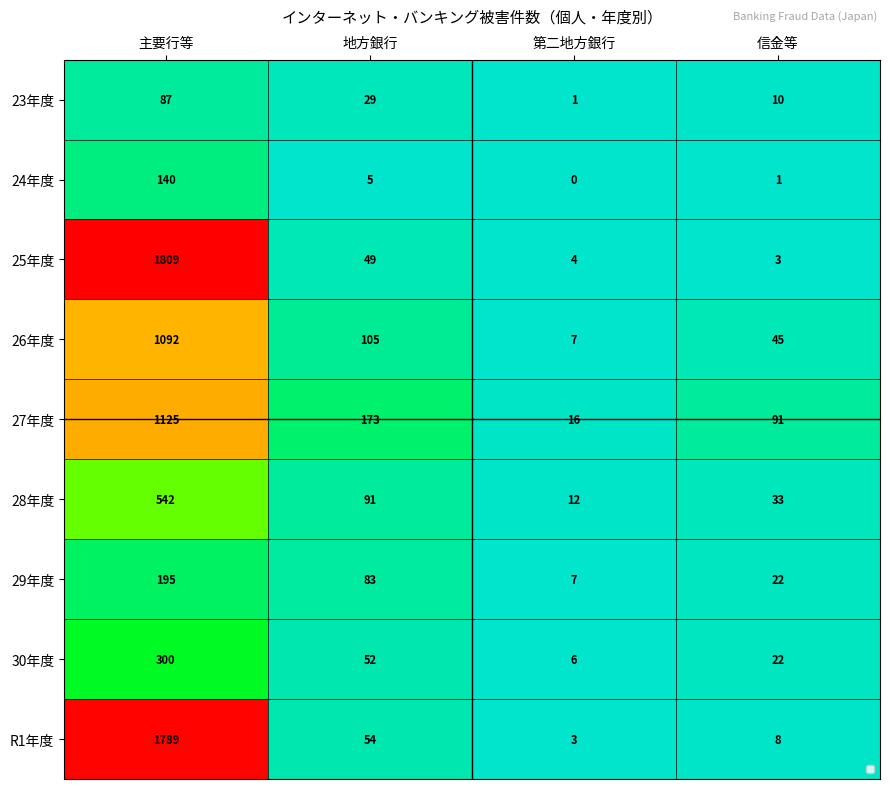

Rank the categories by 24年度 value from lowest to highest.

第二地方銀行, 信金等, 地方銀行, 主要行等